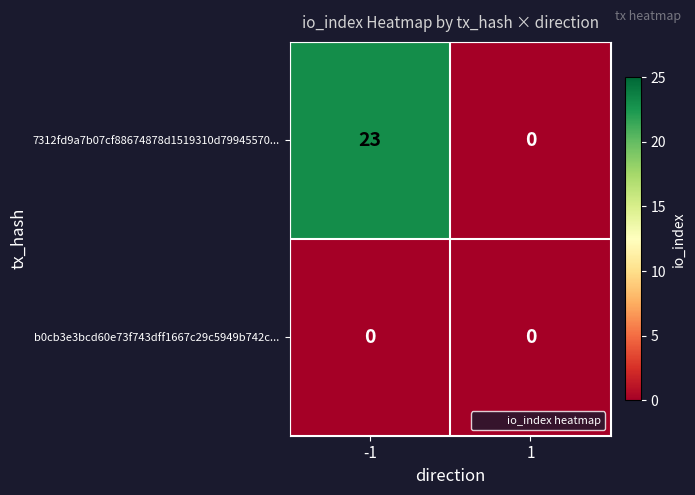

Which series has the largest range (max minus min)?

7312fd9a7b07cf88674878d1519310d79945570...